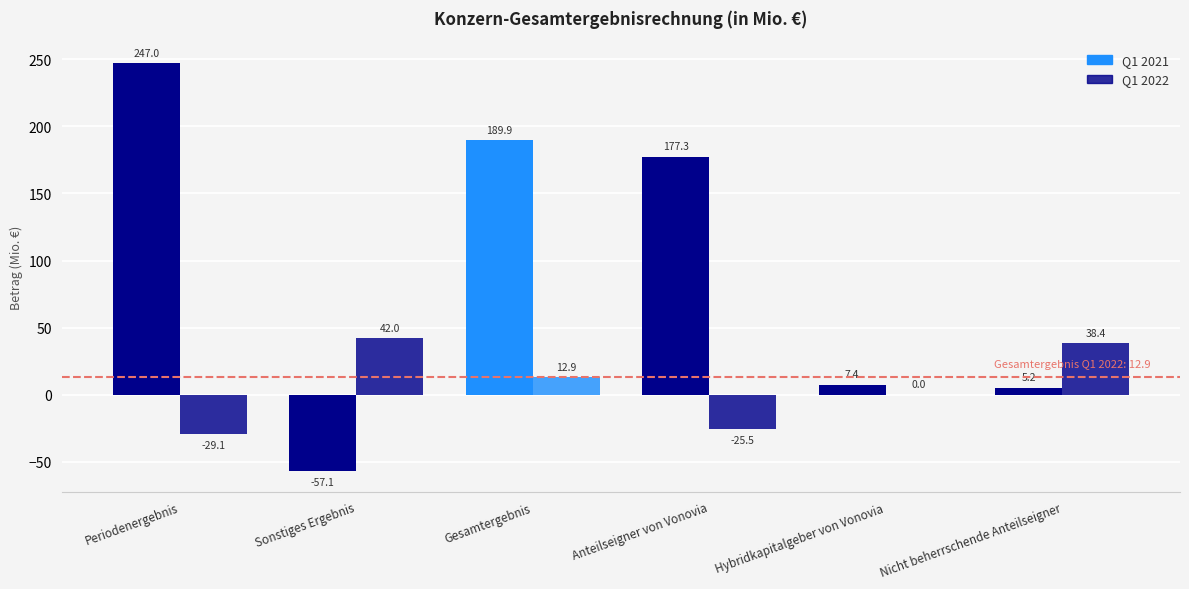

What is the difference between the highest and lowest values at Periodenergebnis?

276.1